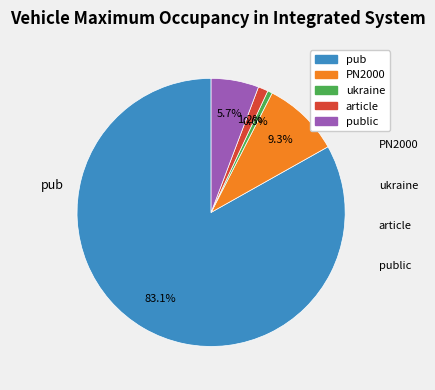

Is there any slice that represents more than half of the pie?

Yes